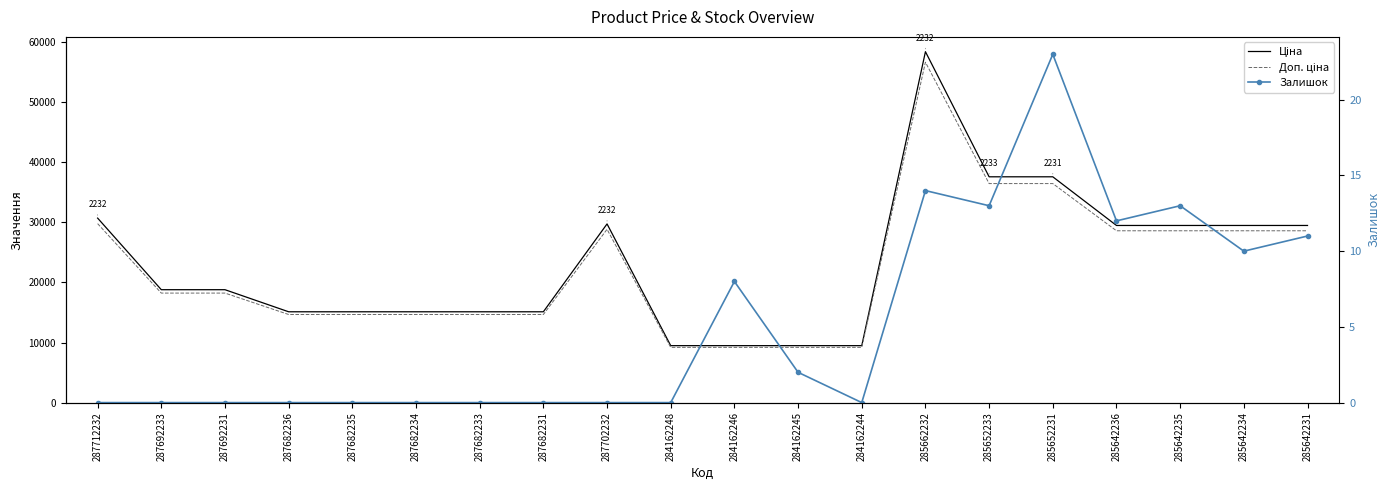

Where is the first local maximum for Ціна?

287702232